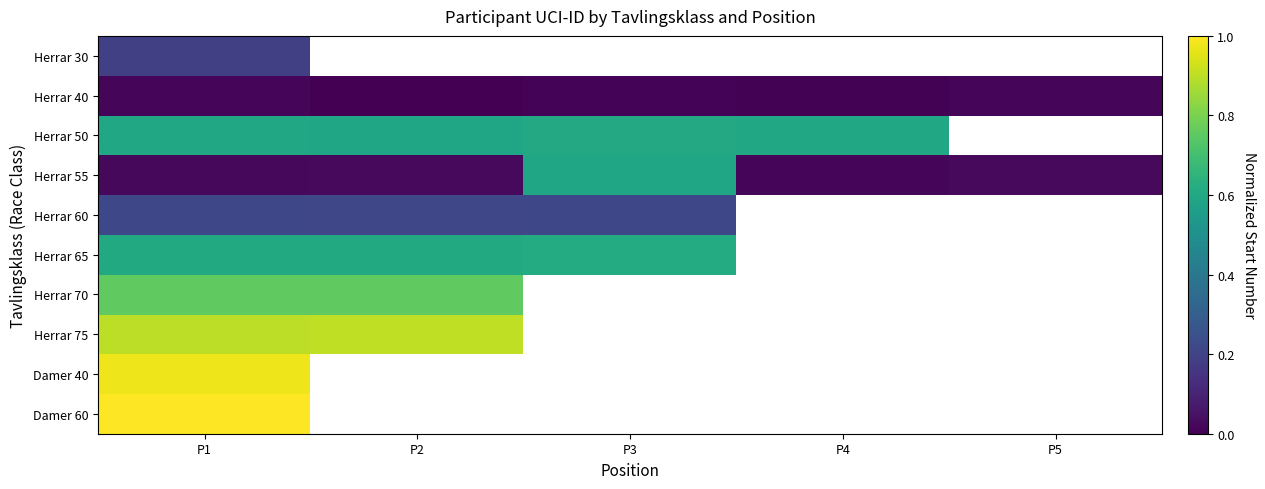

Count the number of categories in the chart.

5